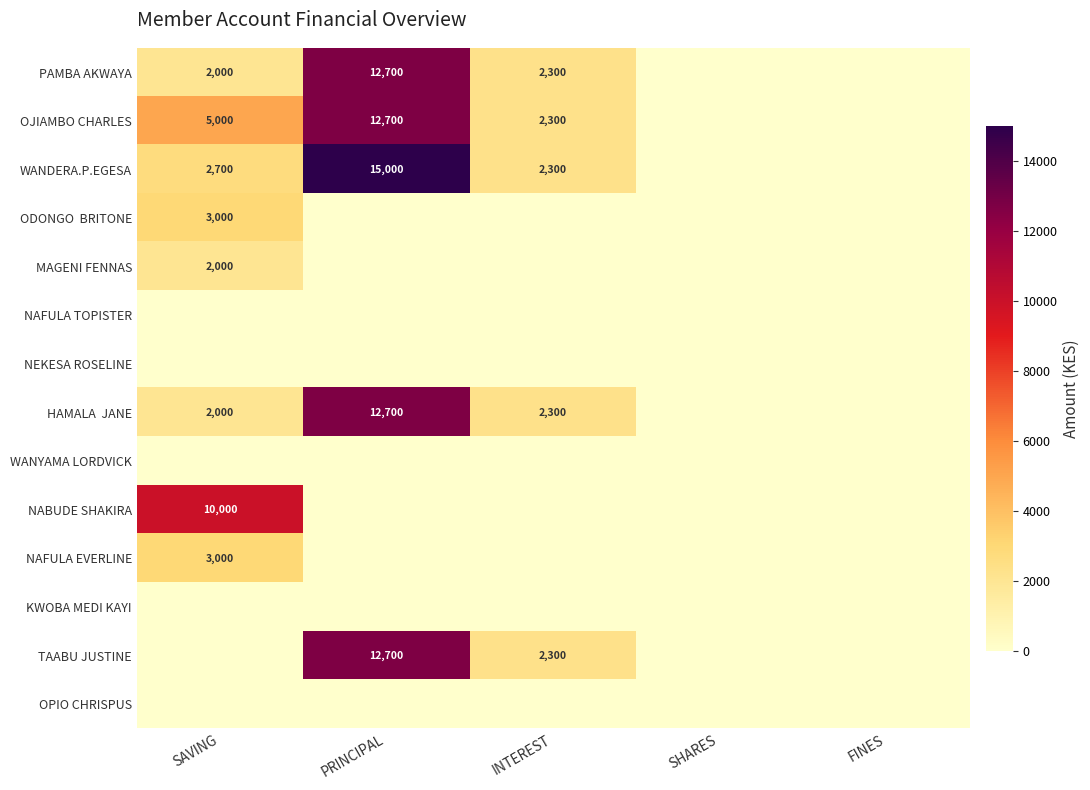

Rank the categories by HAMALA JANE value from lowest to highest.

SHARES, FINES, SAVING, INTEREST, PRINCIPAL